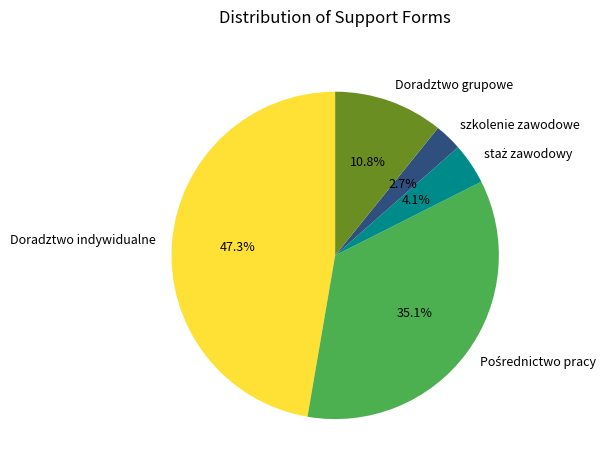

Which slice is the largest?

Doradztwo indywidualne